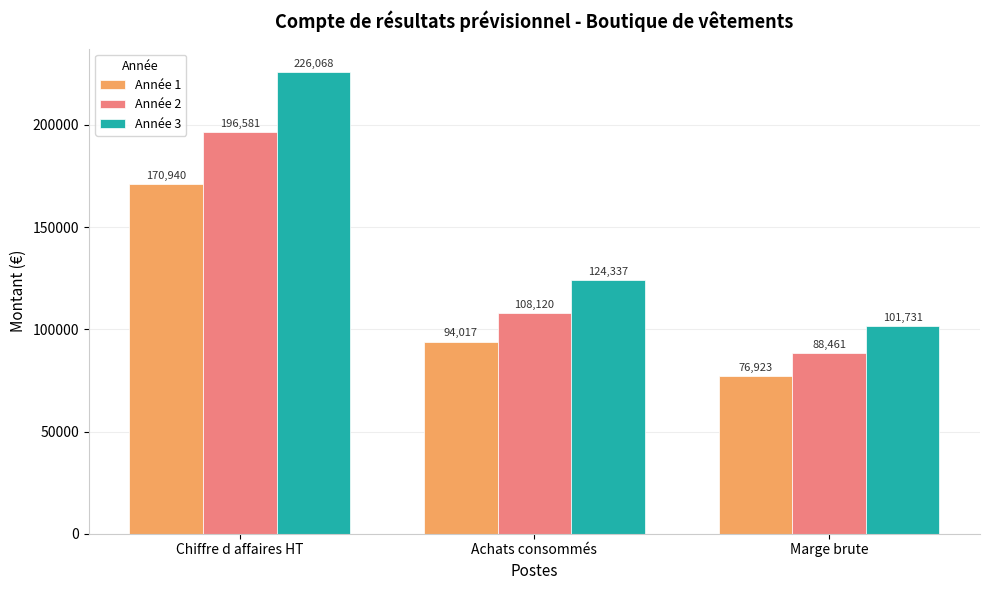

The value of Année 1 at Marge brute is 33630.1. True or false?

False